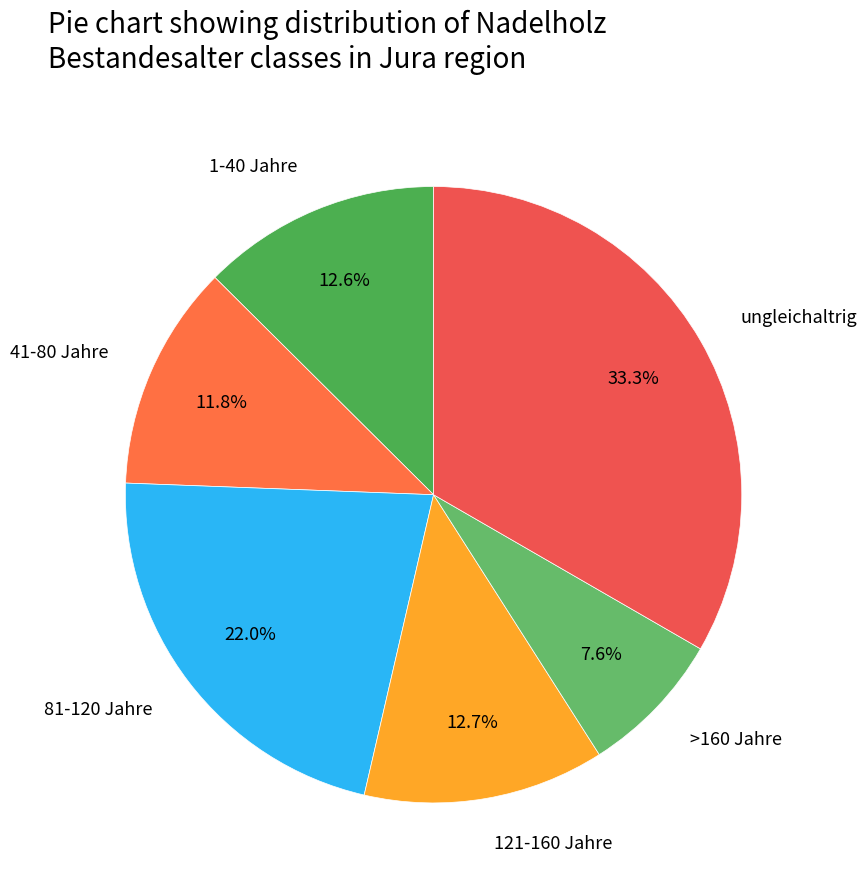

Is the sum of 121-160 Jahre and >160 Jahre greater than half?

No